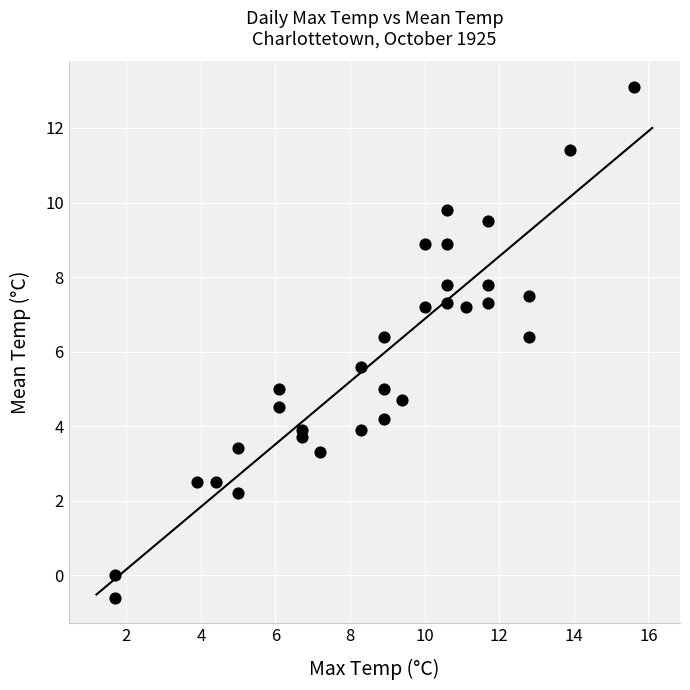

What is the range of X values (max minus min)?

13.9